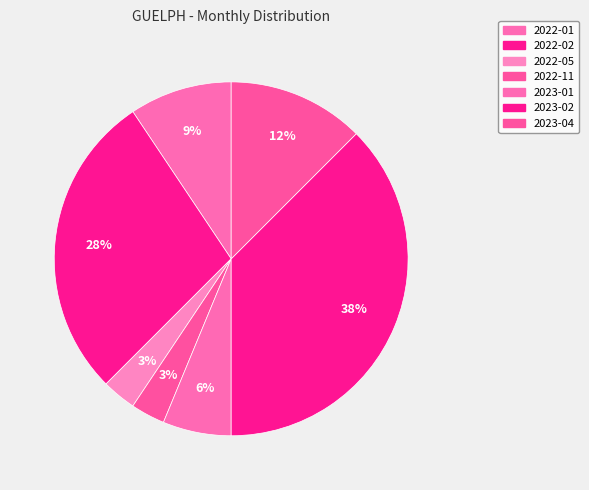

To the nearest percent, what is the combined percentage of 2023-01 and 2023-02?

44%